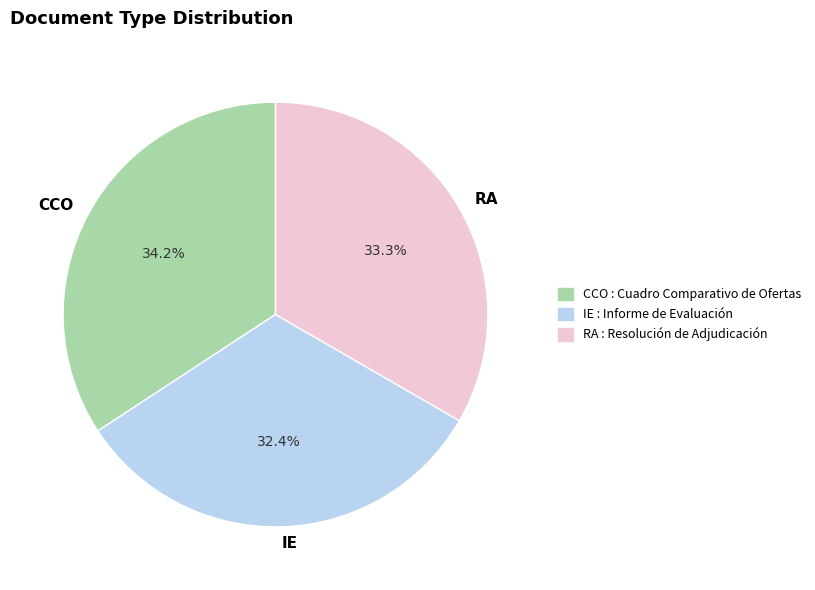

What is the ratio of the value at RA to the value at IE?

1.0